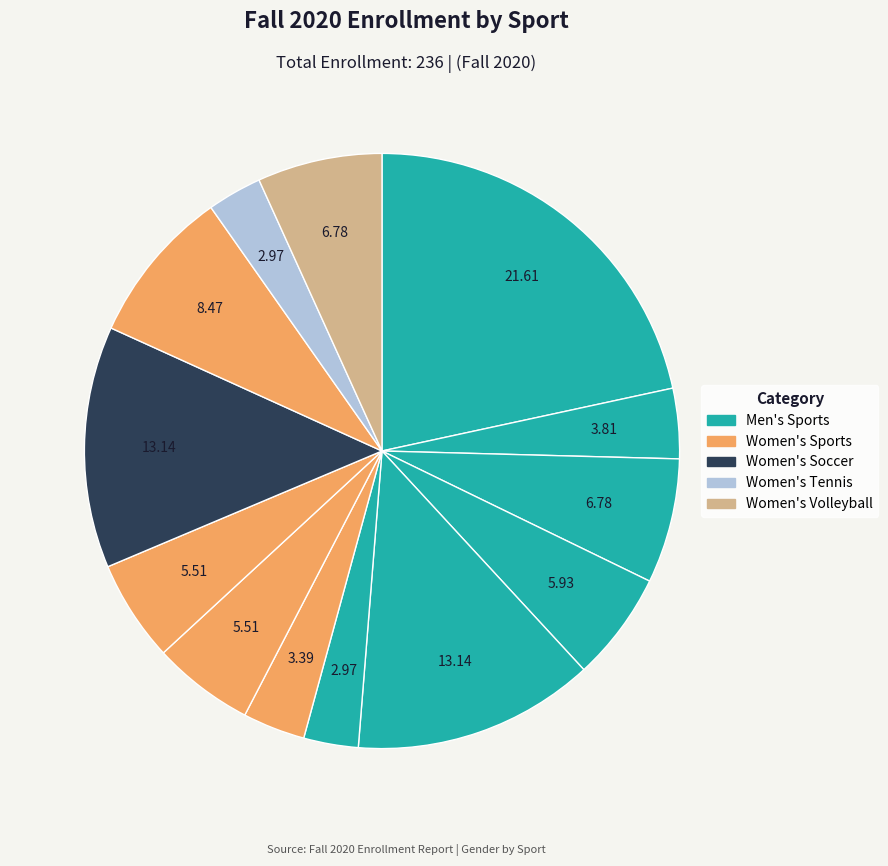

Count the number of slices in the pie.

13